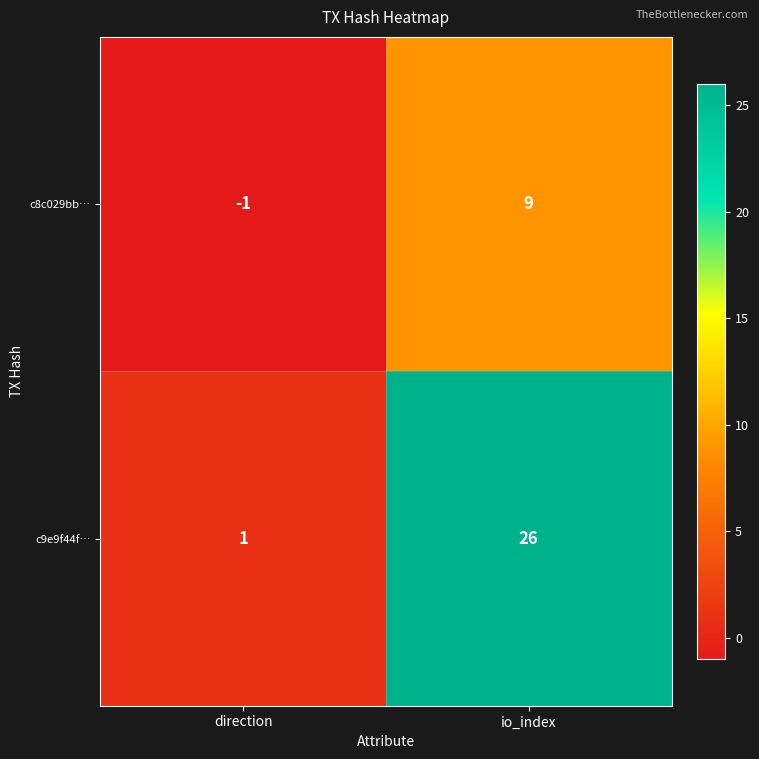

Is it true that c9e9f44f… equals 1 at direction?

True